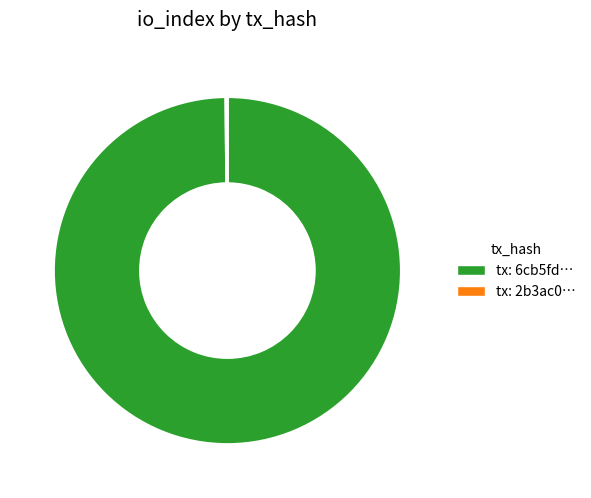

What is the largest slice in the pie chart?

tx: 6cb5fd…